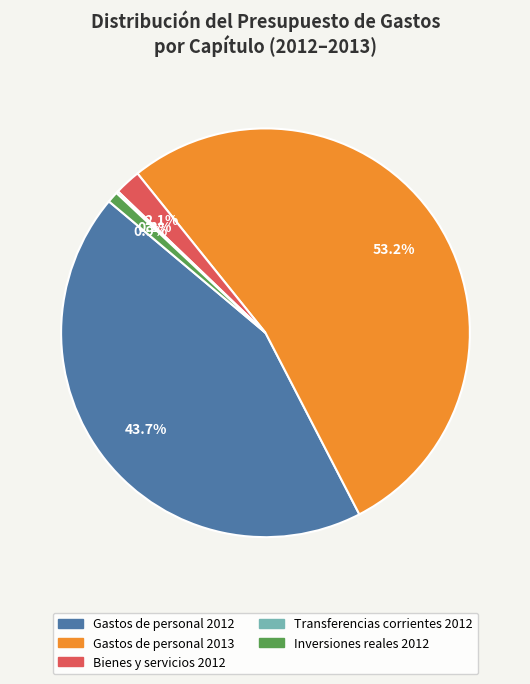

What is the ratio of the value at Gastos de personal 2012 to the value at Gastos de personal 2013?

0.8